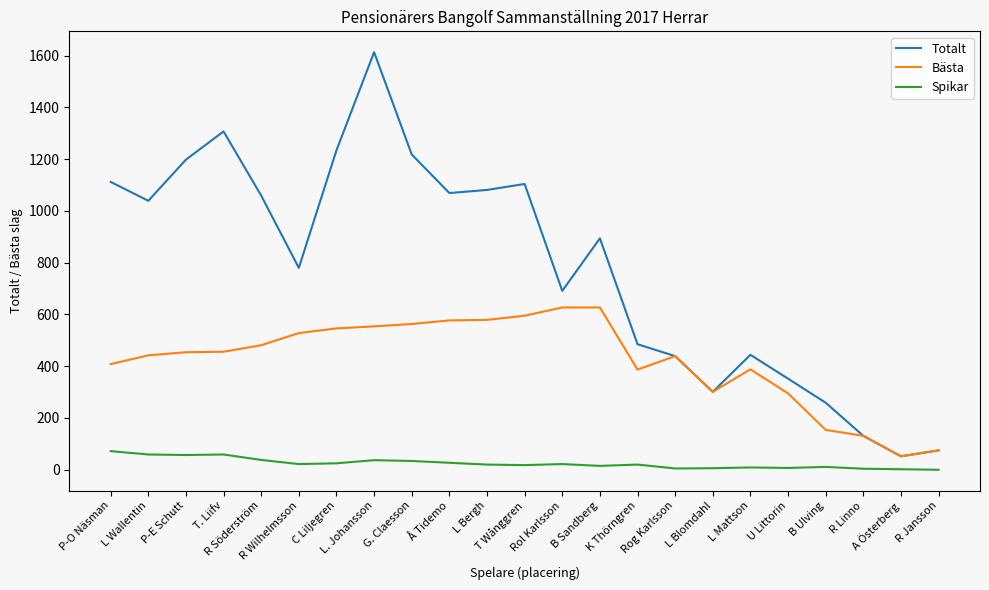

What are all the series names shown in the legend?

Totalt, Bästa, Spikar